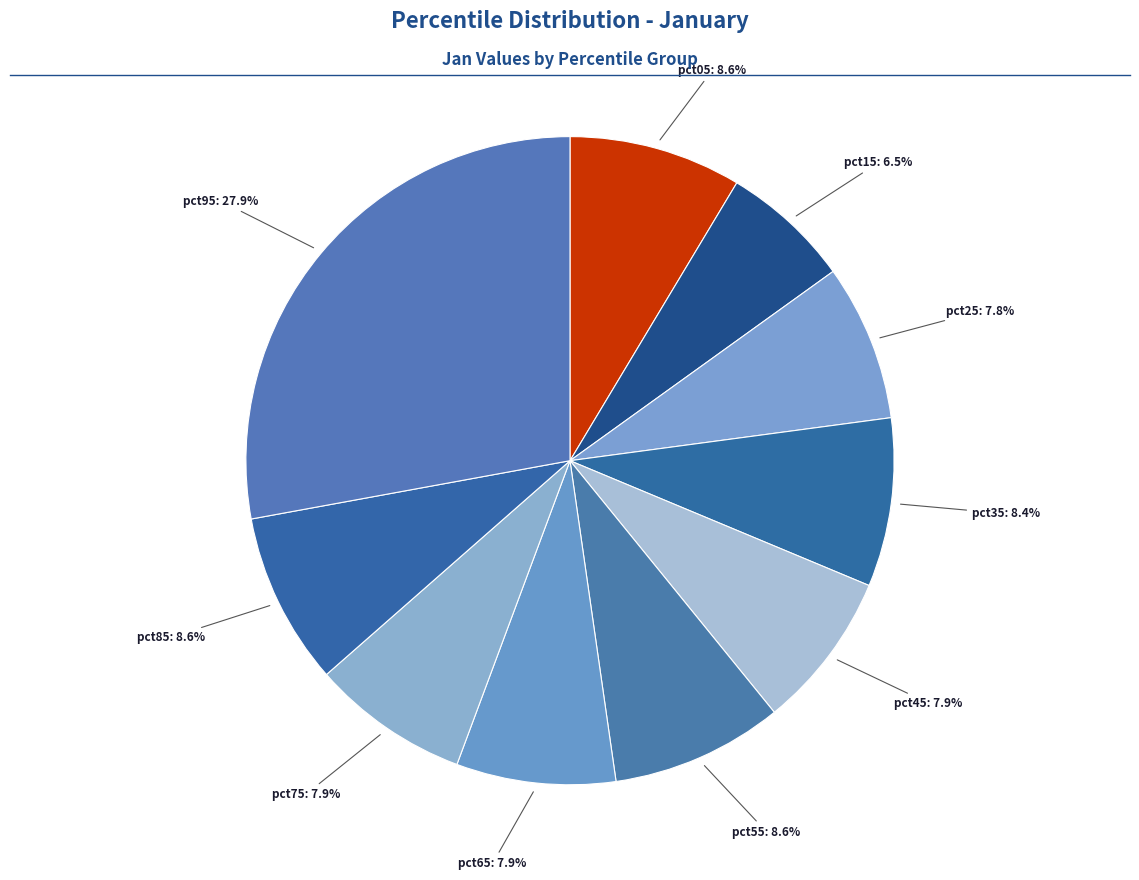

Which slice is the largest?

pct95